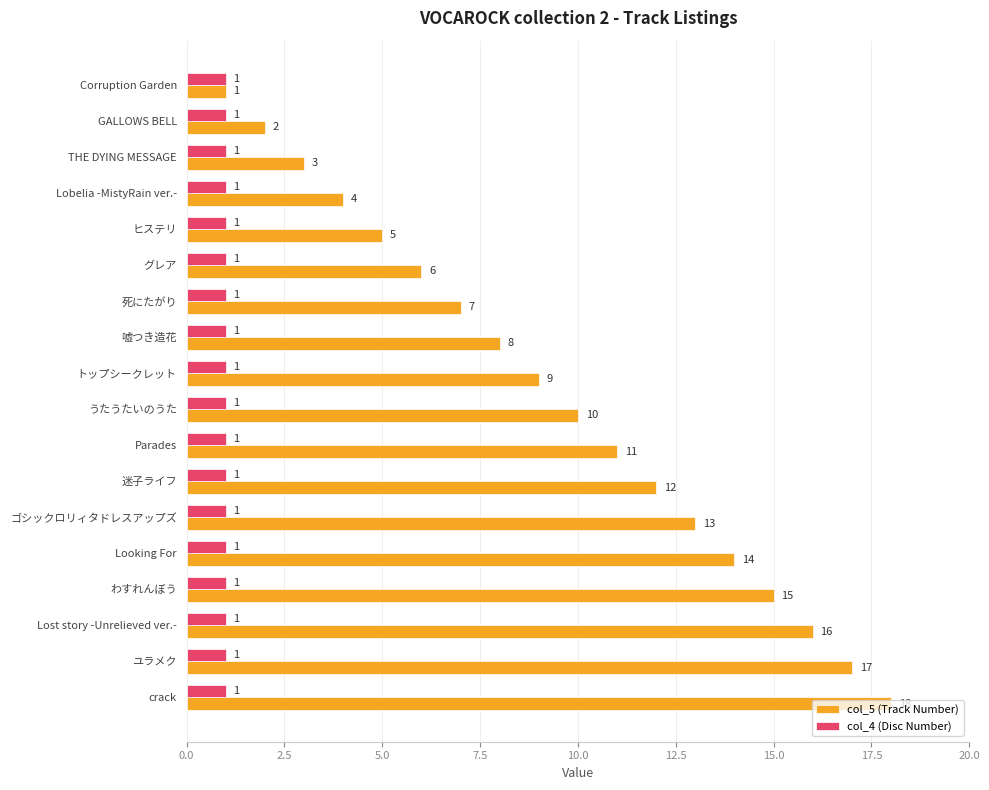

Count the number of data series in this chart.

2